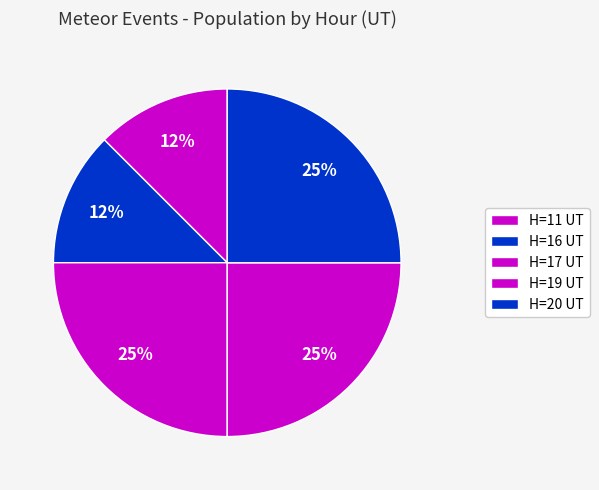

How many slices are in this pie chart?

5